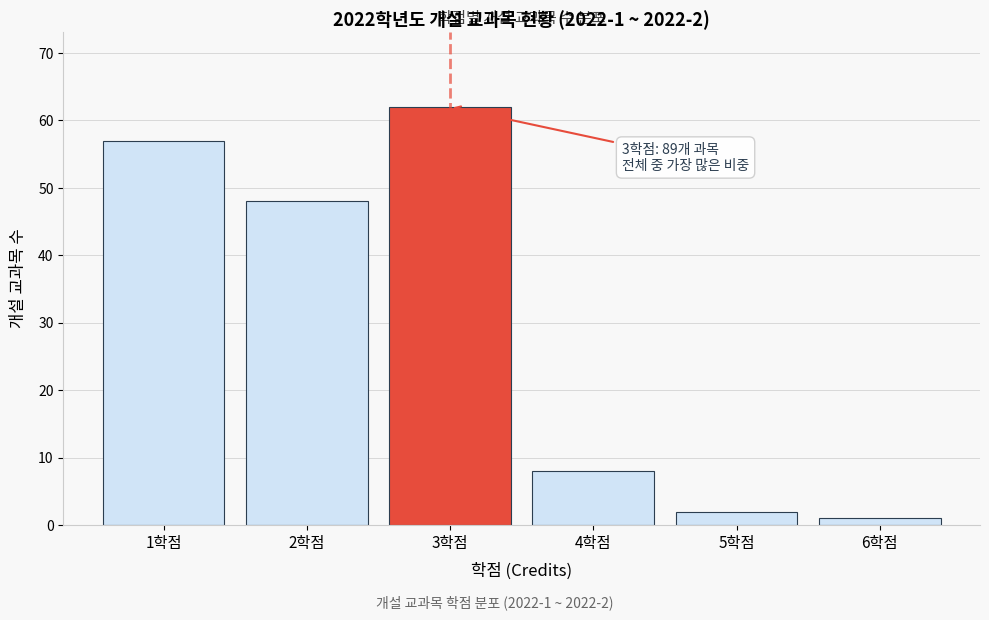

Reading left to right, list all the values displayed in this chart.

57	48	62	8	2	1